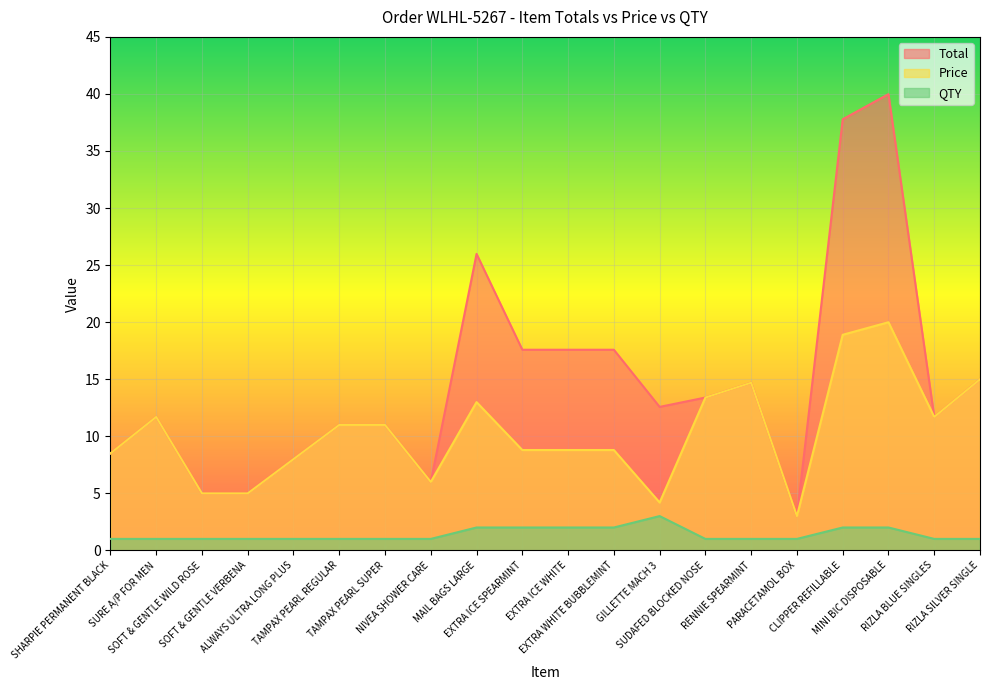

What is the spread (max minus min) of values at SHARPIE PERMANENT BLACK?

7.5